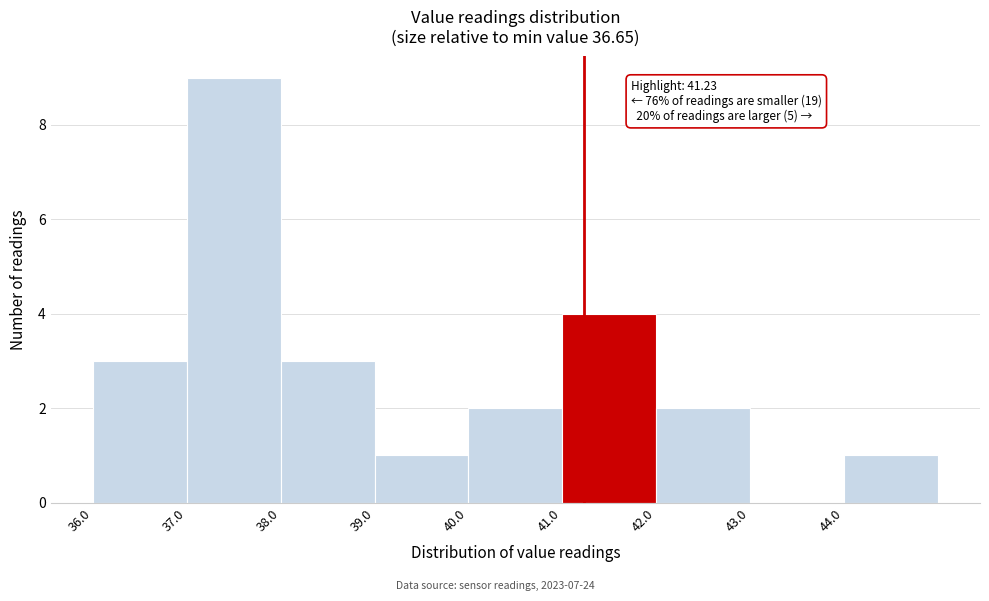

Over which range of the x-axis is the bar tallest?

37 to 38